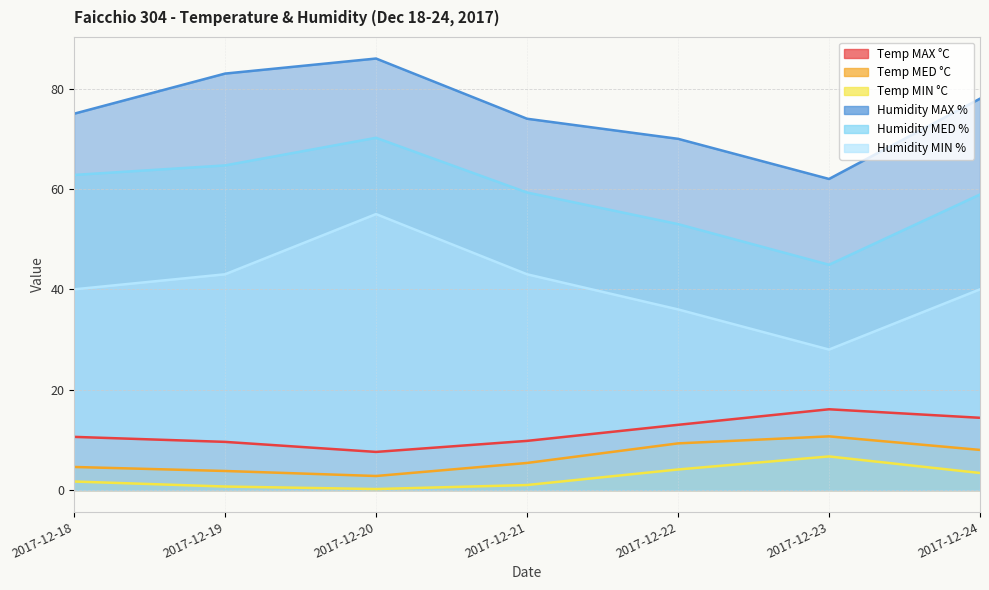

Rank the series by their maximum value, from highest to lowest.

Humidity MAX %, Humidity MED %, Humidity MIN %, Temp MAX °C, Temp MED °C, Temp MIN °C